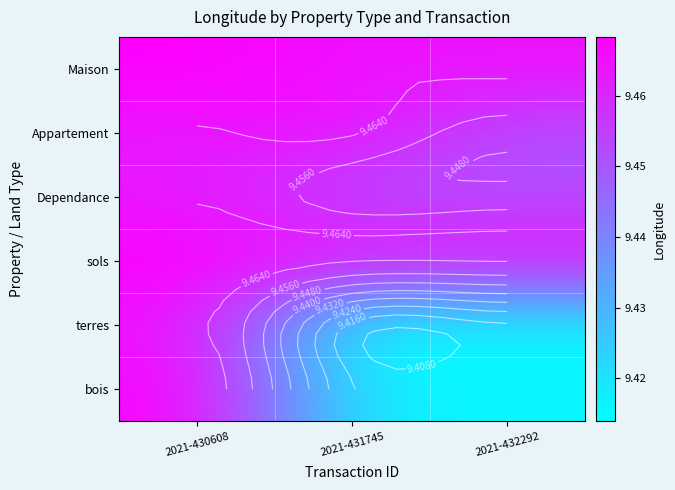

Which series changed the most between 2021-430608 and 2021-432292?

bois